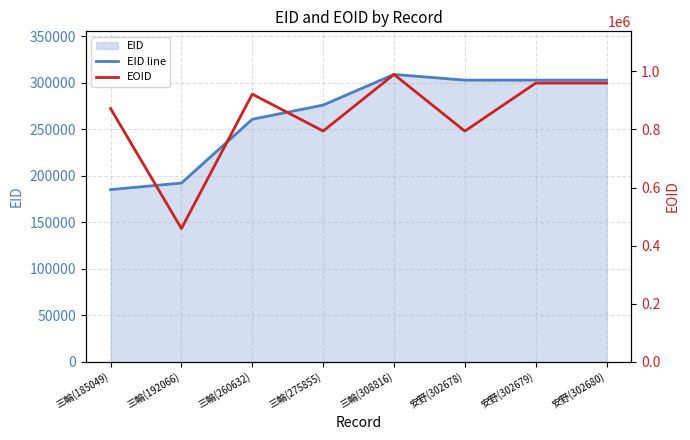

True or false: EID line and EOID cross at least once.

False